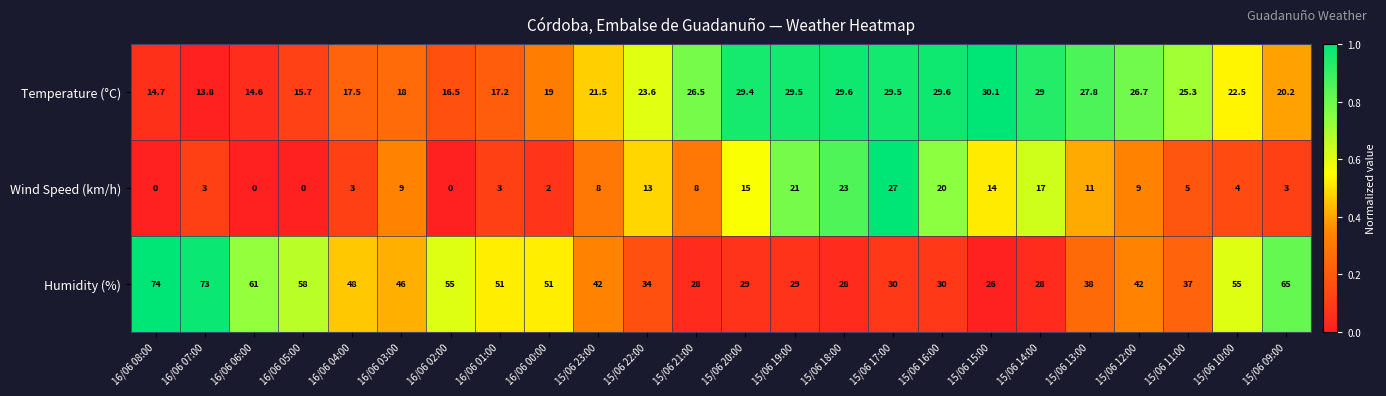

Which category has the highest value in the Wind Speed (km/h) series?

15/06 17:00